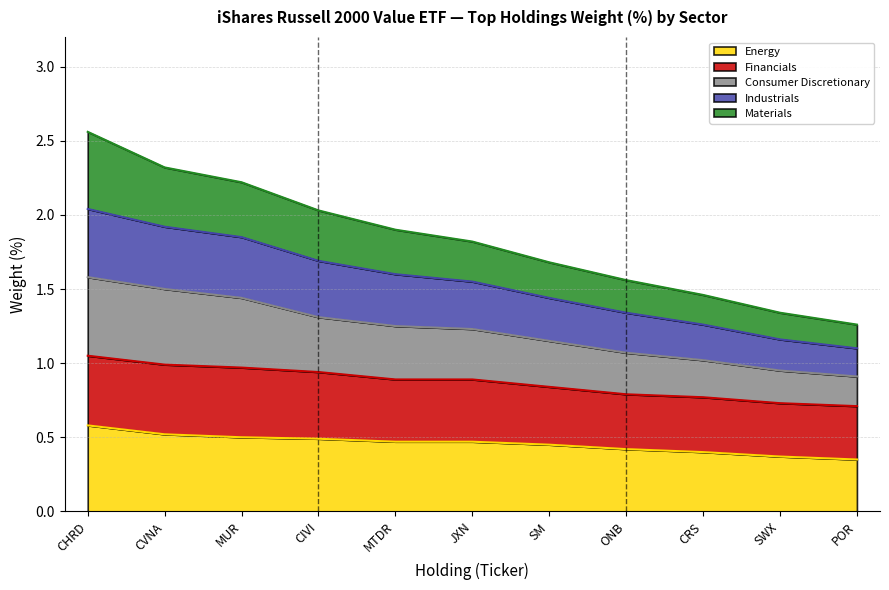

What is the smallest value displayed?

0.3